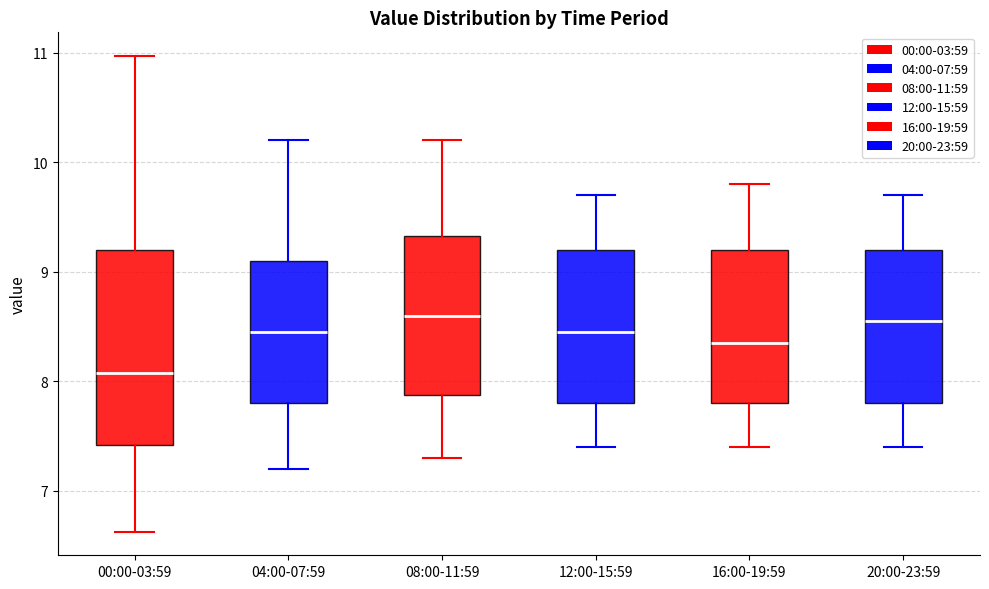

Comparing the boxes themselves (not the whiskers), which one is the tallest?

00:00-03:59